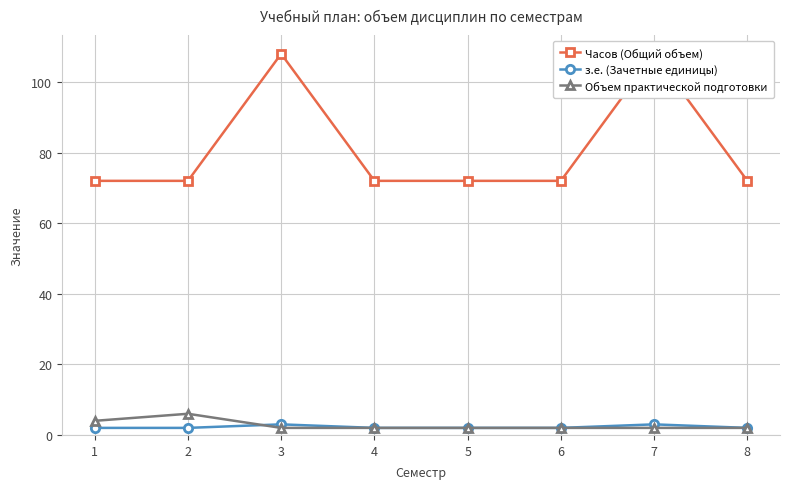

At which category does the chart reach its minimum across all series?

1